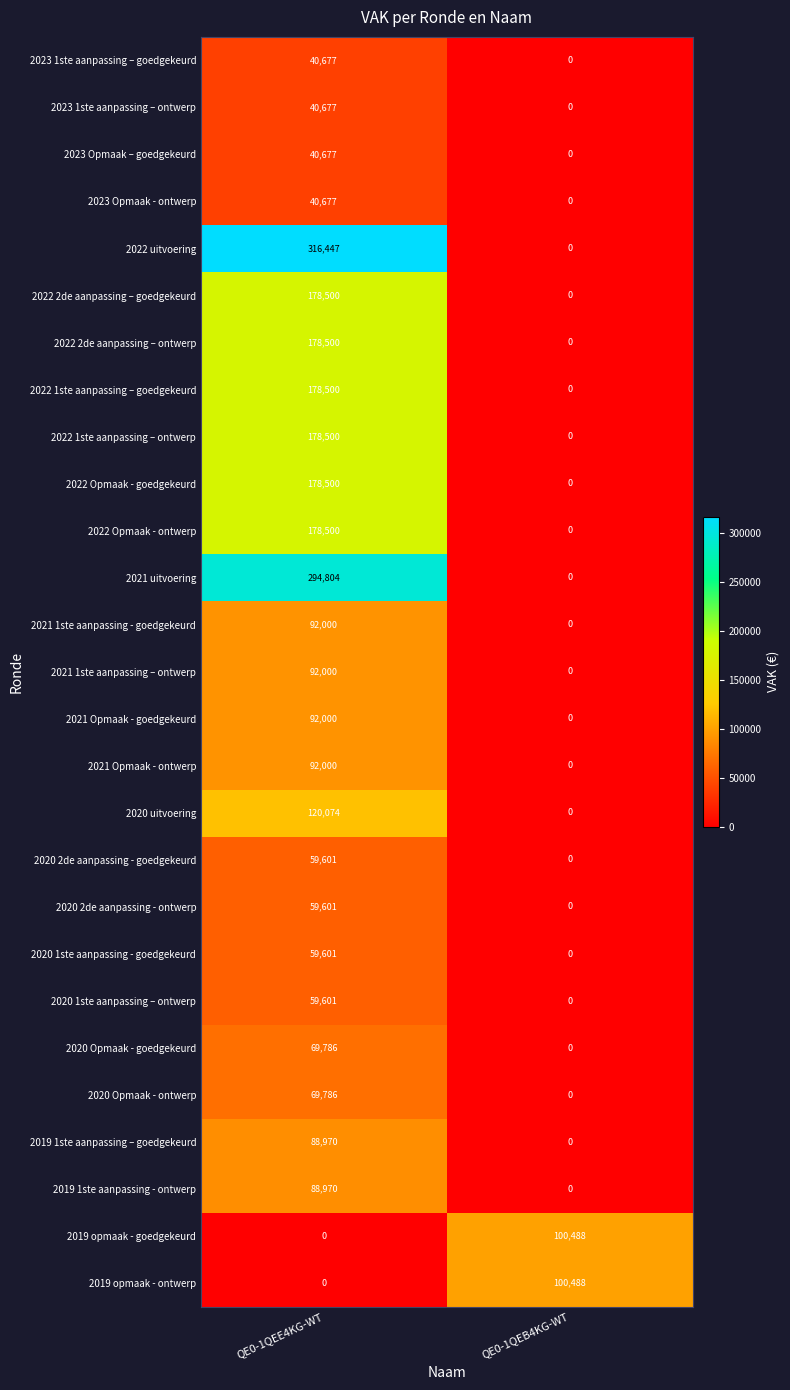

At which category is the sum across all series the highest?

QE0-1QEE4KG-WT